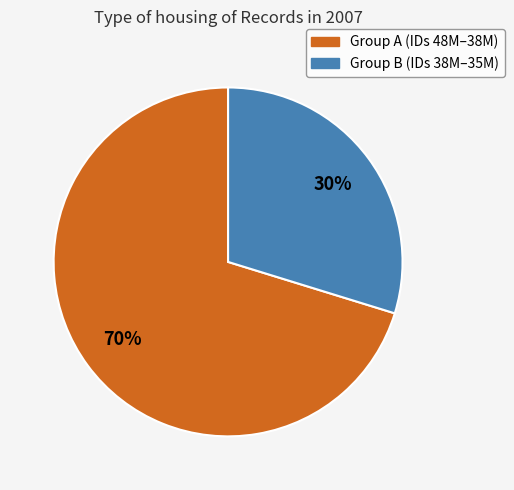

Does any single category account for the majority?

Yes